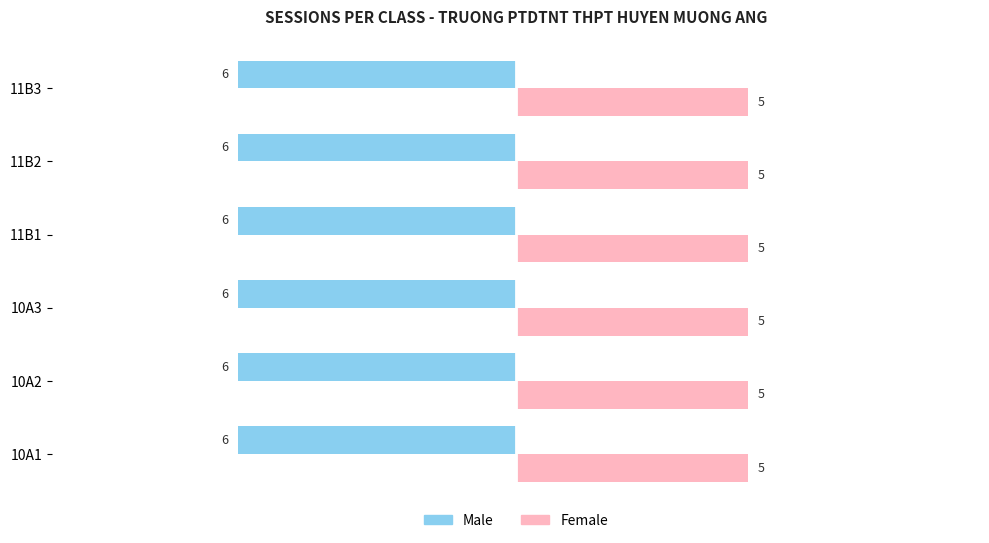

What is the average value of the Female series?

5